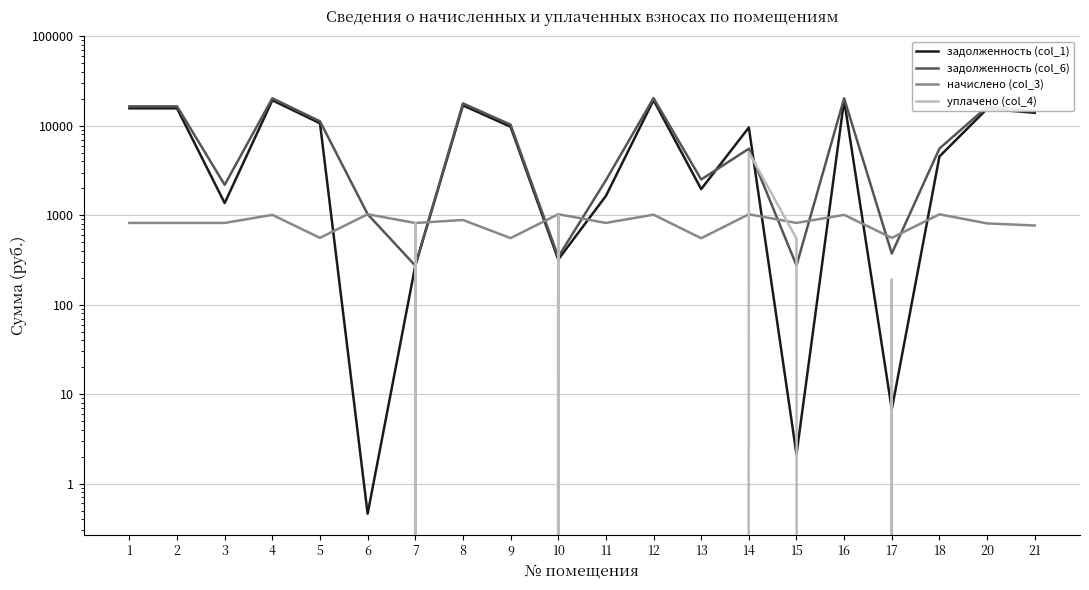

Is the value of уплачено (col_4) at 3 greater than the value of задолженность (col_1) at 8?

No